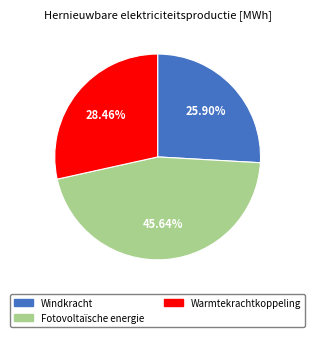

Is the sum of Warmtekrachtkoppeling and Fotovoltaïsche energie greater than half?

Yes